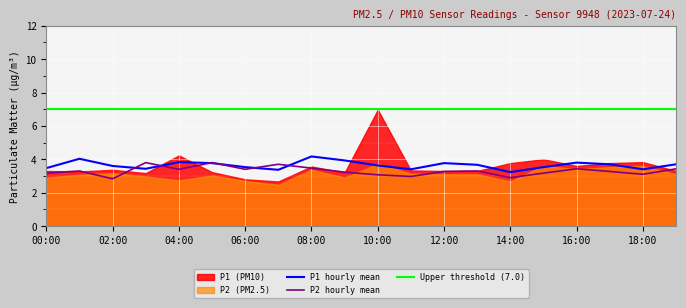

What is the difference between the maximum and minimum values in the P1_hourly_mean series?

0.9